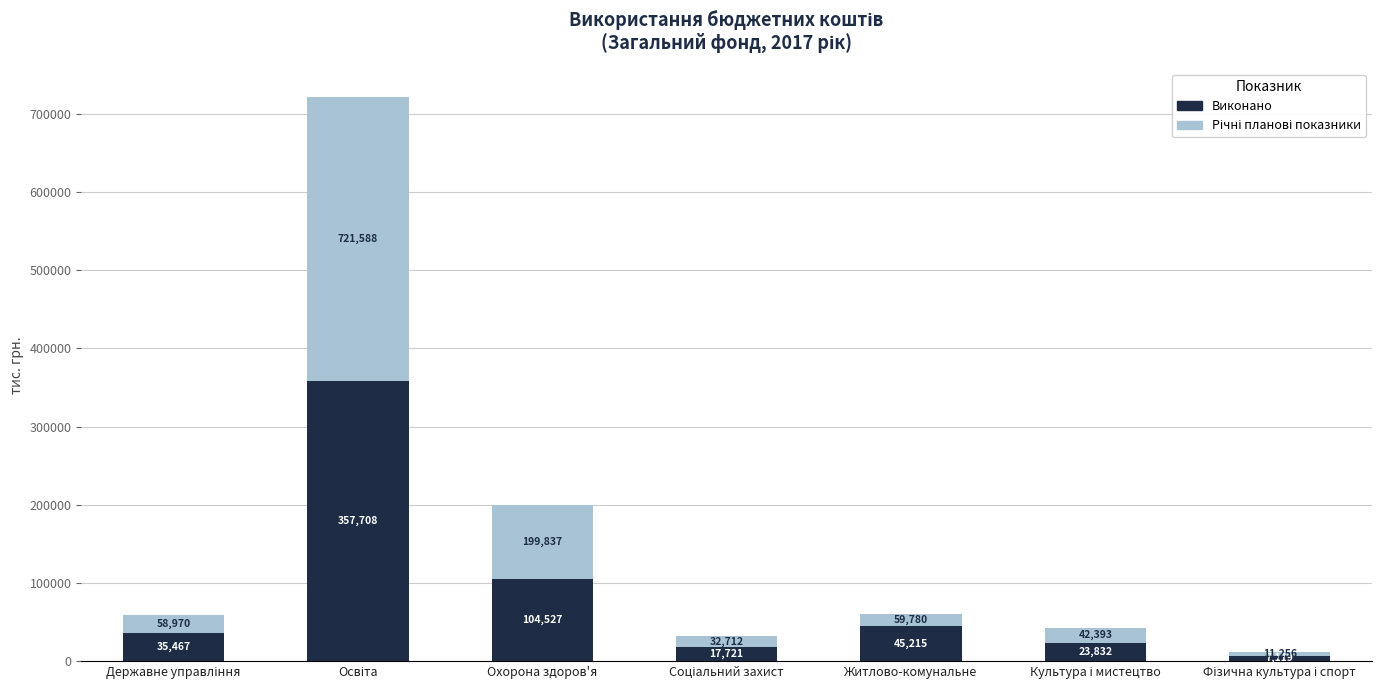

Count the number of categories in the chart.

7